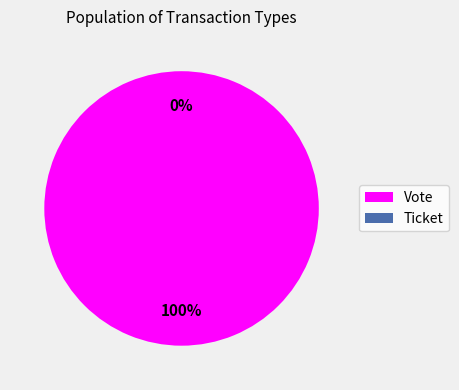

Which category accounts for the majority?

Vote